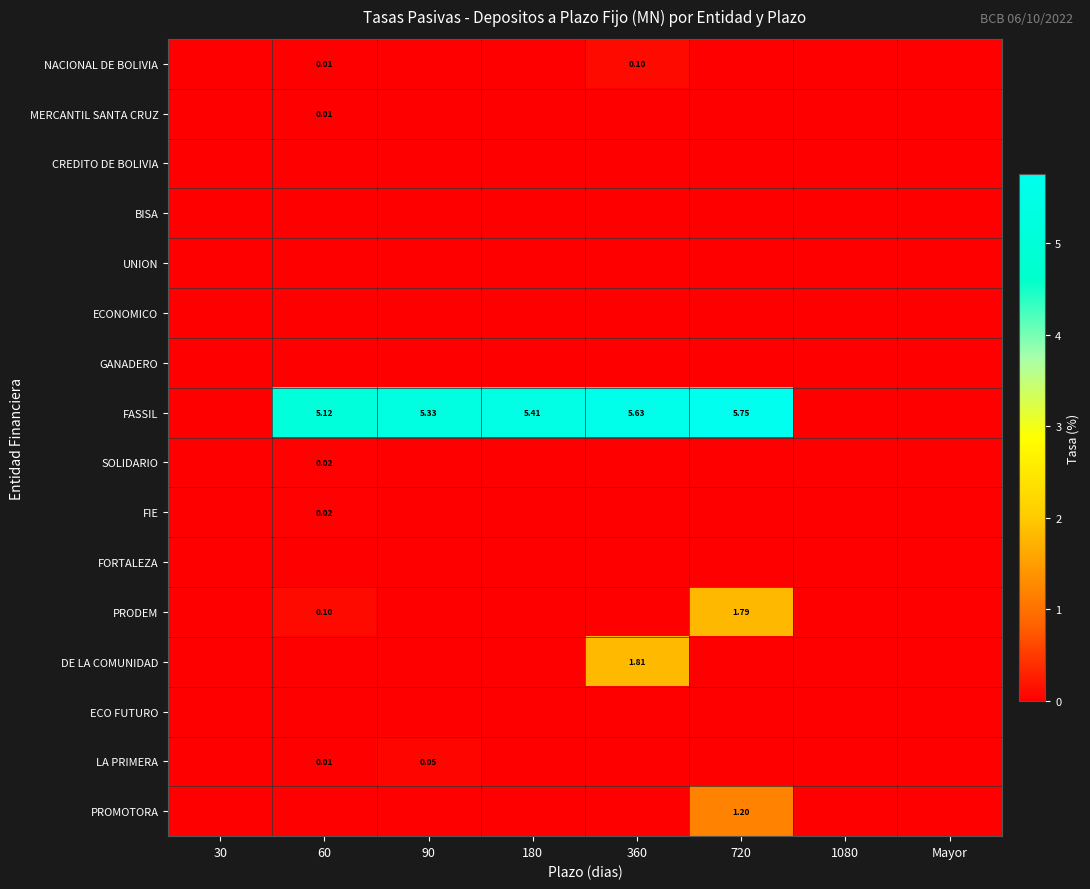

Count the number of categories in the chart.

8